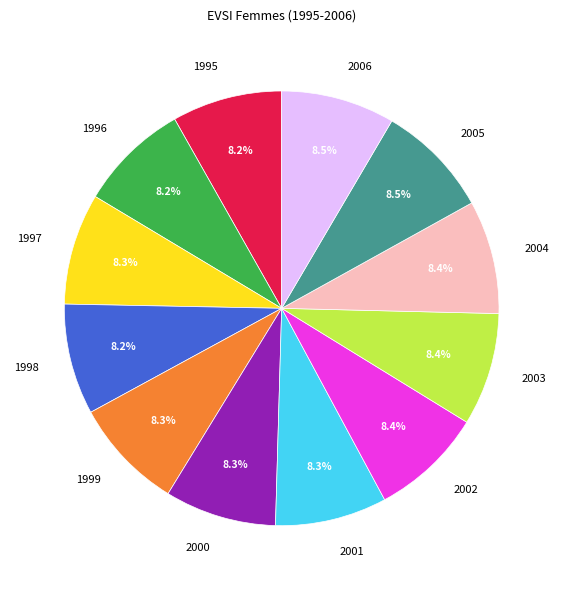

How much of the chart is everything except 1999?

91.7%